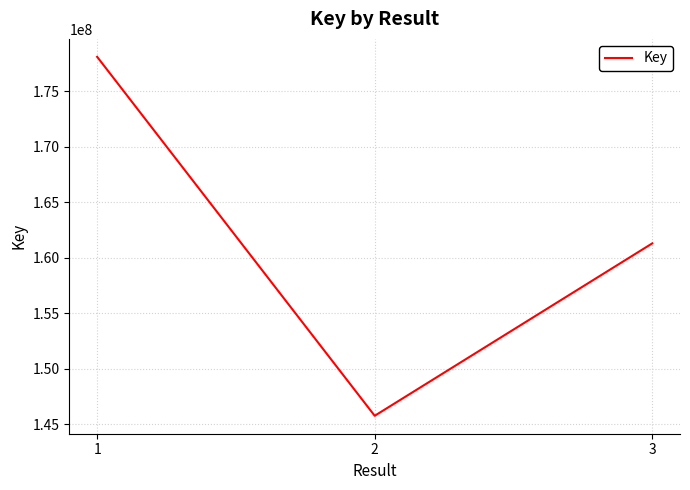

Reading left to right, list all the values displayed in this chart.

178103015	145777587	161302629